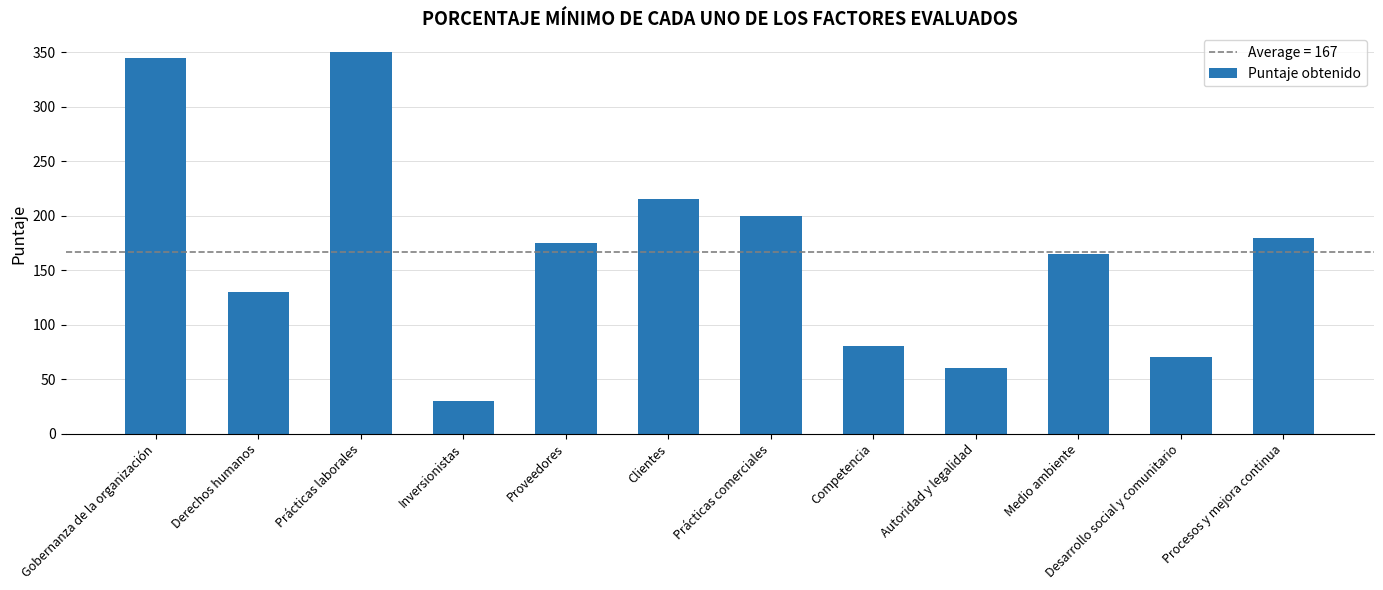

What is the approximate value at Derechos humanos, to the nearest 5?

130